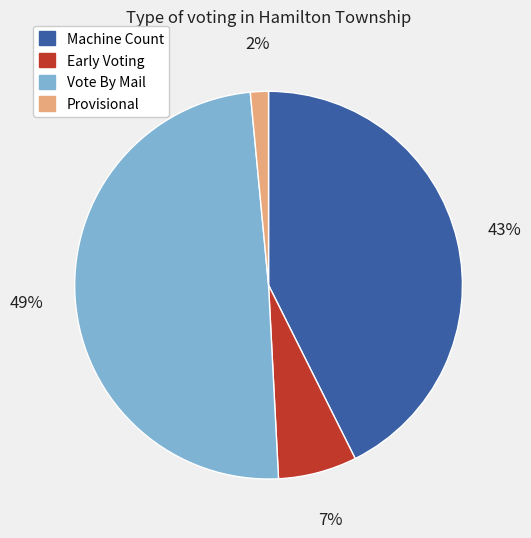

Between Vote By Mail and Machine Count, which is larger?

Vote By Mail